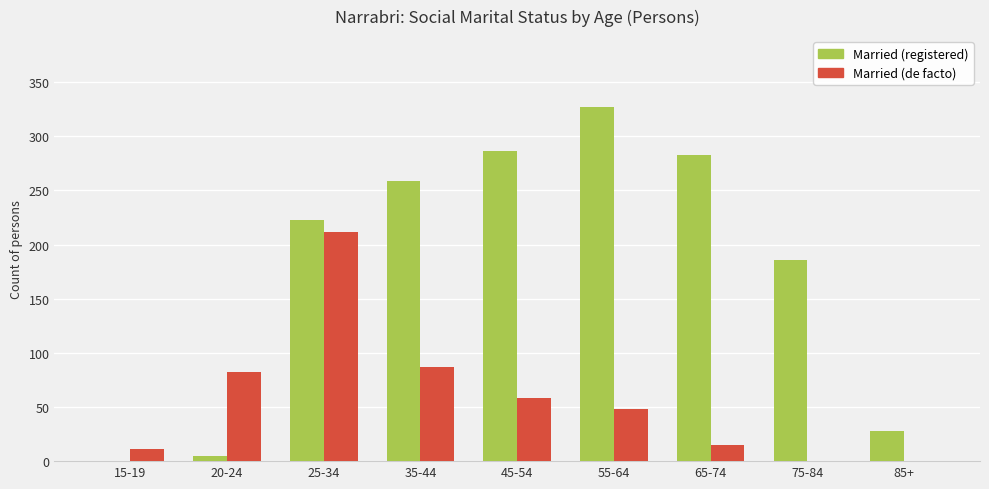

What is the sum of all Married (registered) values?

1597